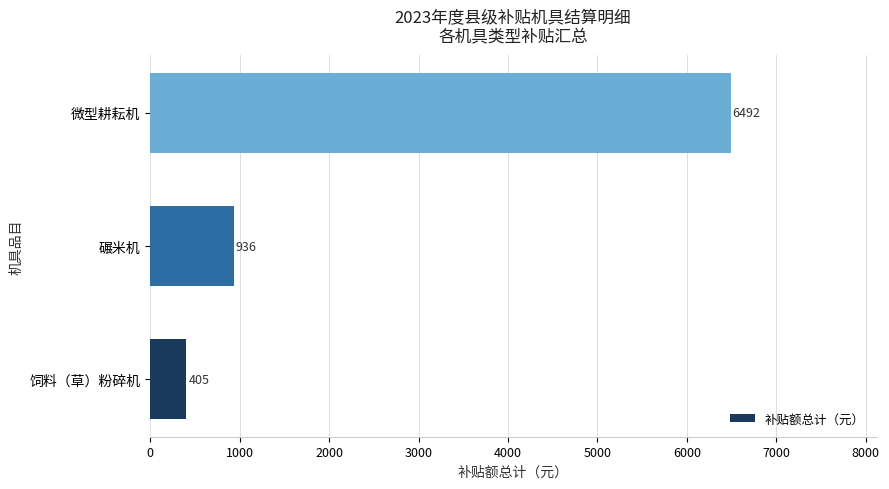

Approximately how many times larger is the value at 微型耕耘机 compared to 碾米机?

6.9